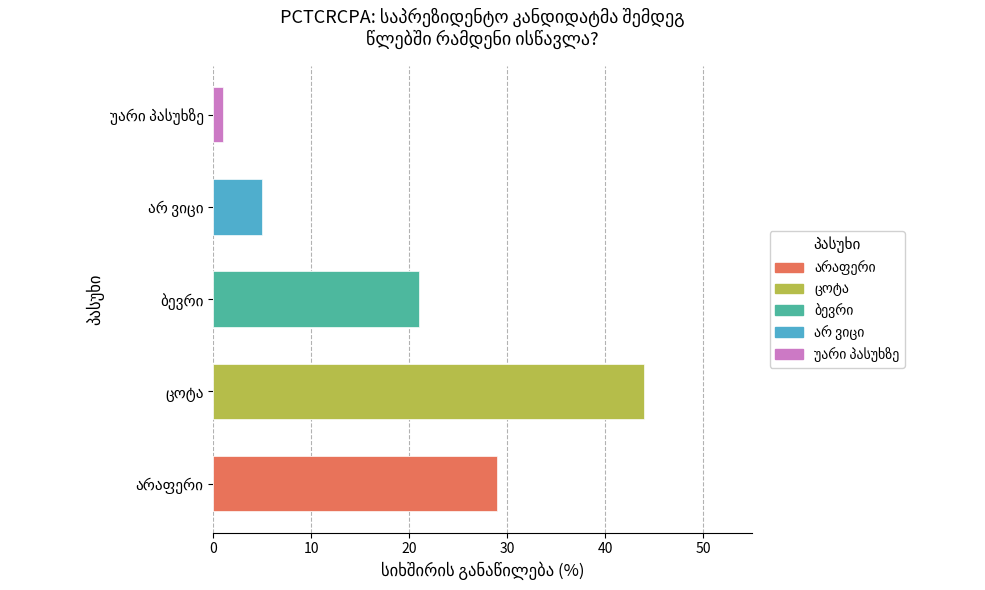

What is the average value?

20